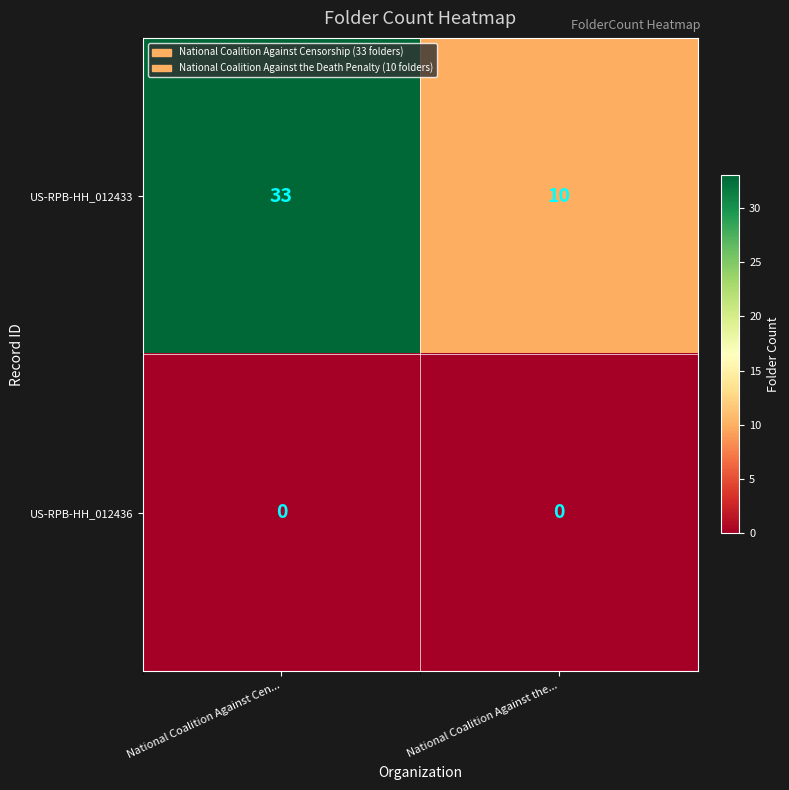

How many series are shown in this chart?

2